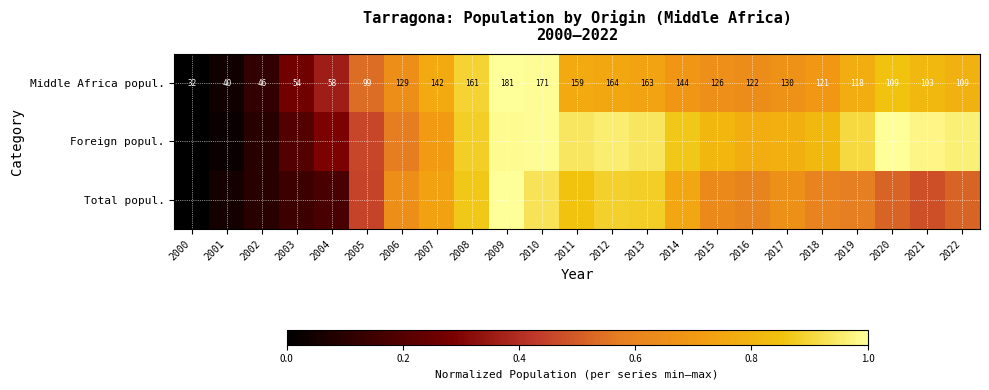

The value of Total popul. at 2008 is 0.9. True or false?

True